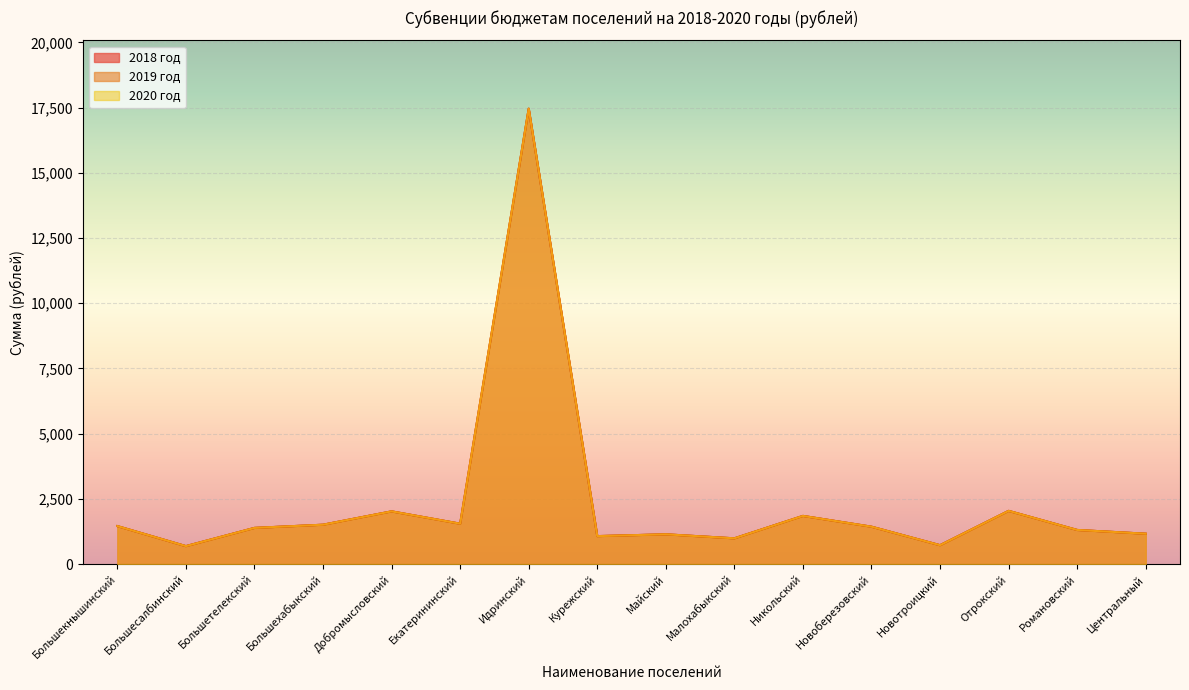

Which label corresponds to the smallest value in the chart?

Большесалбинский